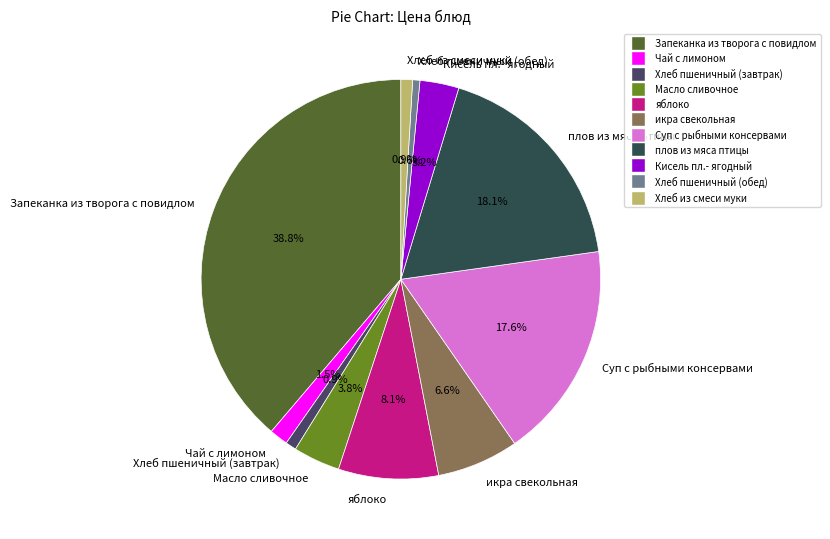

Which category has the biggest portion of the pie?

Запеканка из творога с повидлом